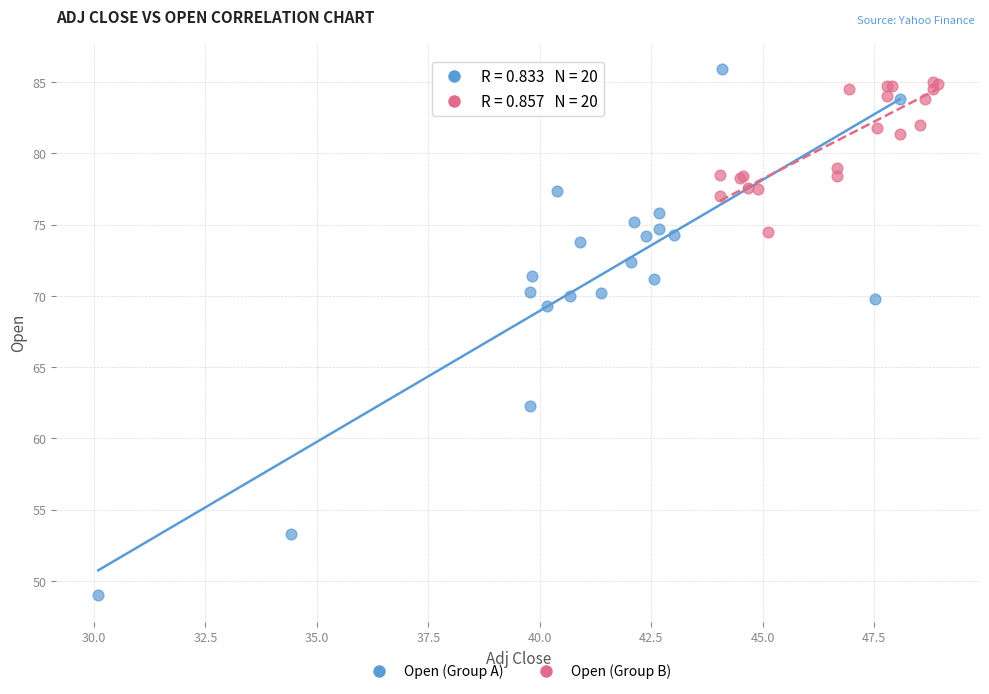

Which series has the widest spread of Y values?

Open (Group A)